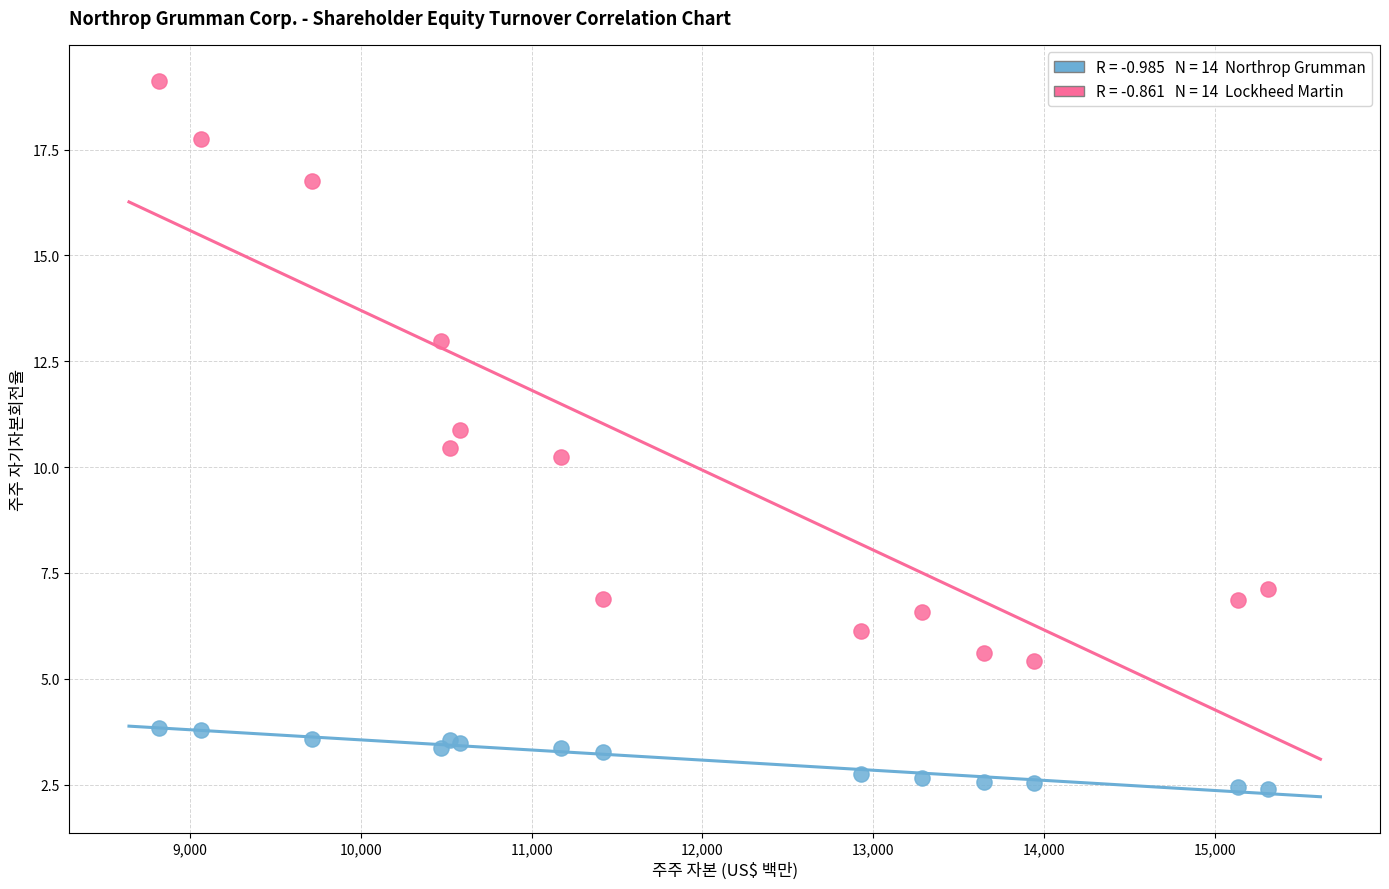

Across all series, what Y value is closest to 10?

10.2